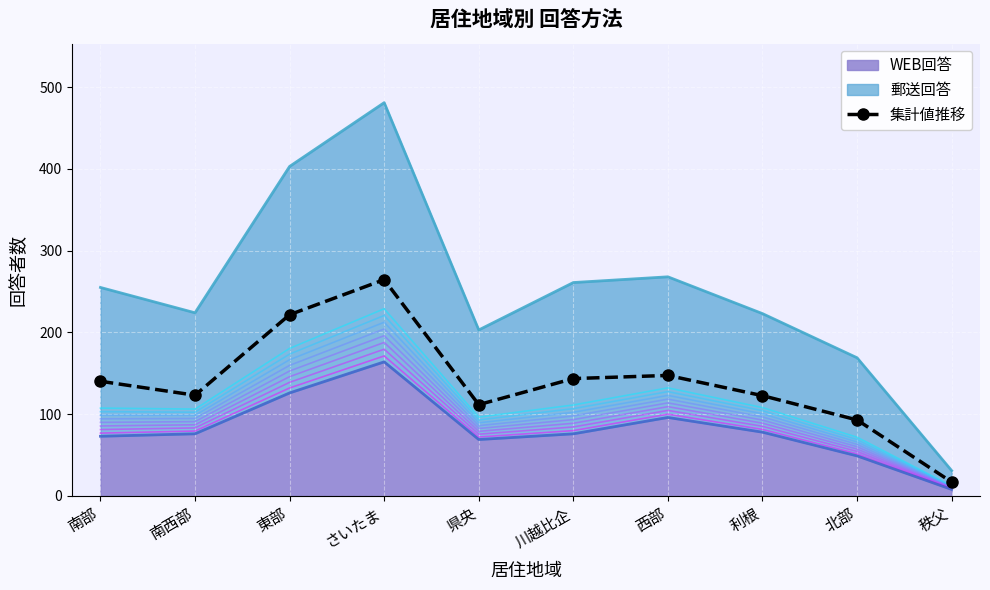

Is it true that the value at 南西部 is 31.0?

False